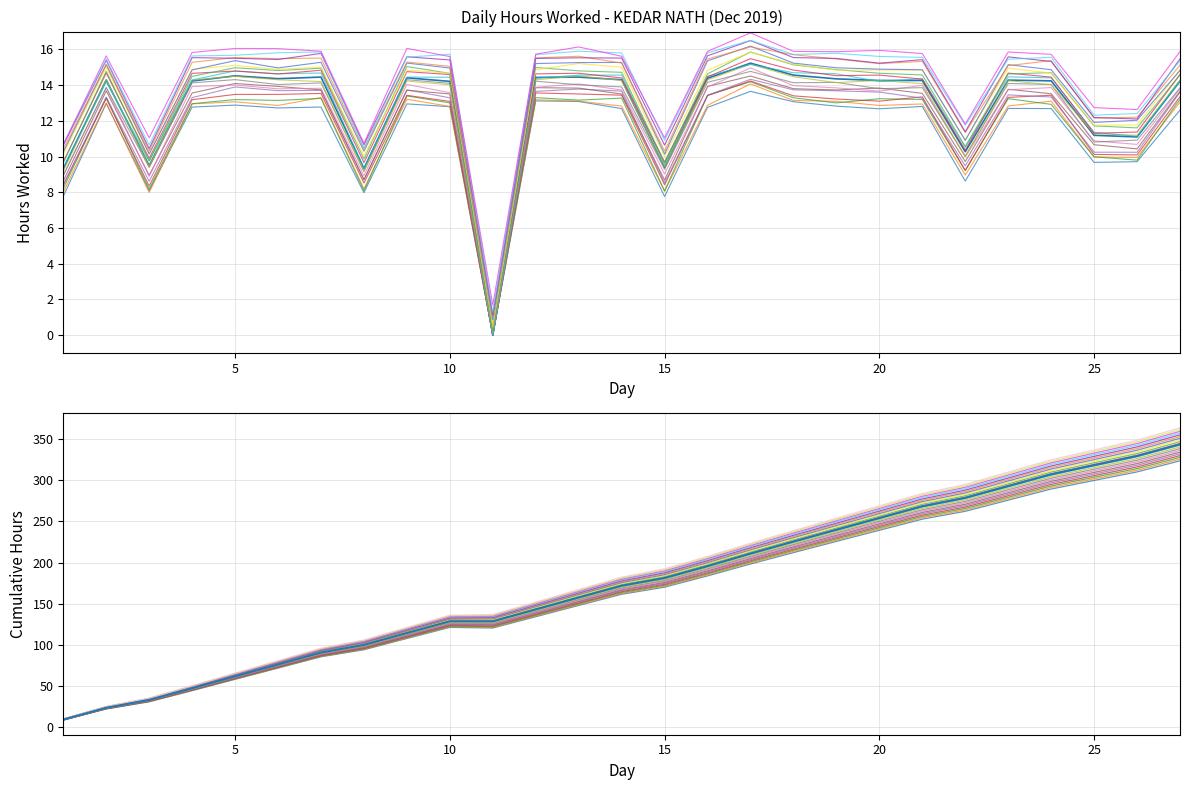

Rank the categories by value from lowest to highest.

11, 1, 8, 15, 3, 22, 26, 25, 10, 27, 4, 24, 20, 21, 23, 2, 14, 19, 6, 16, 9, 12, 7, 13, 5, 18, 17